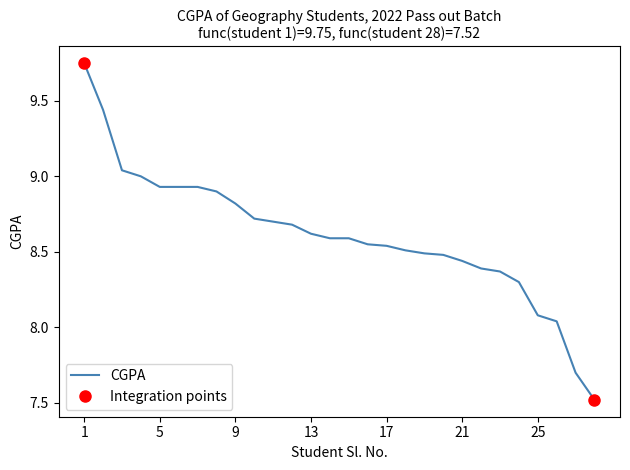

Where does the data first go above 8?

1